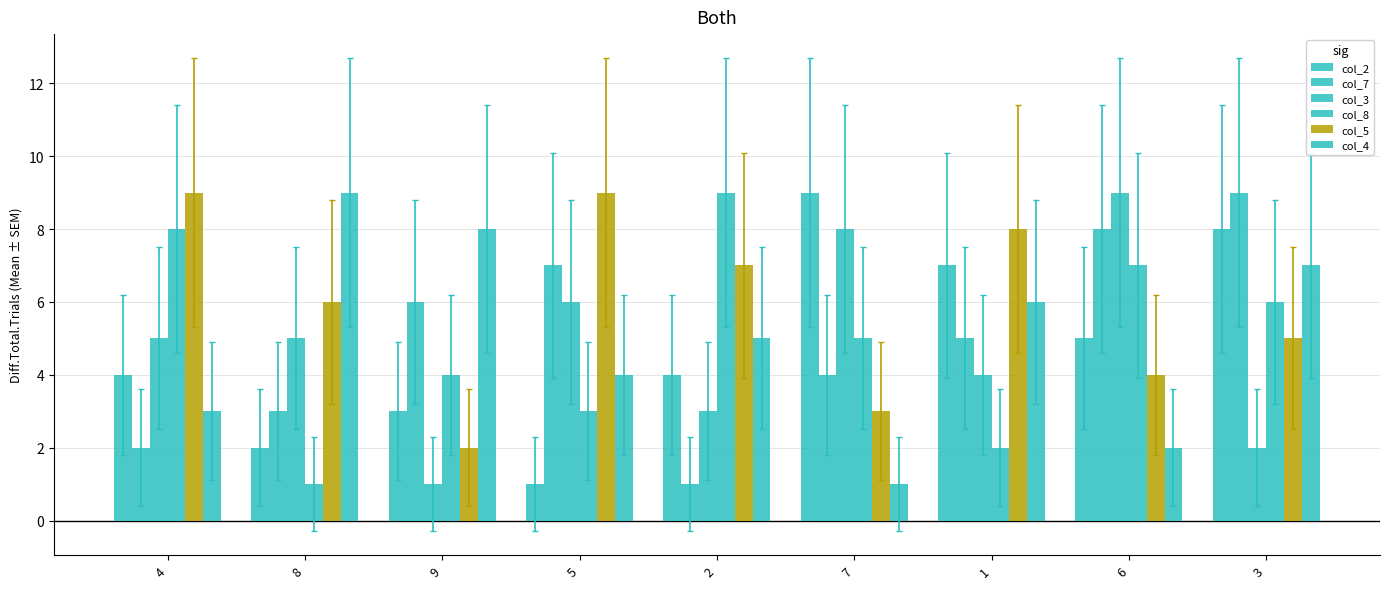

Is it true that col_3 equals 3 at 2?

True